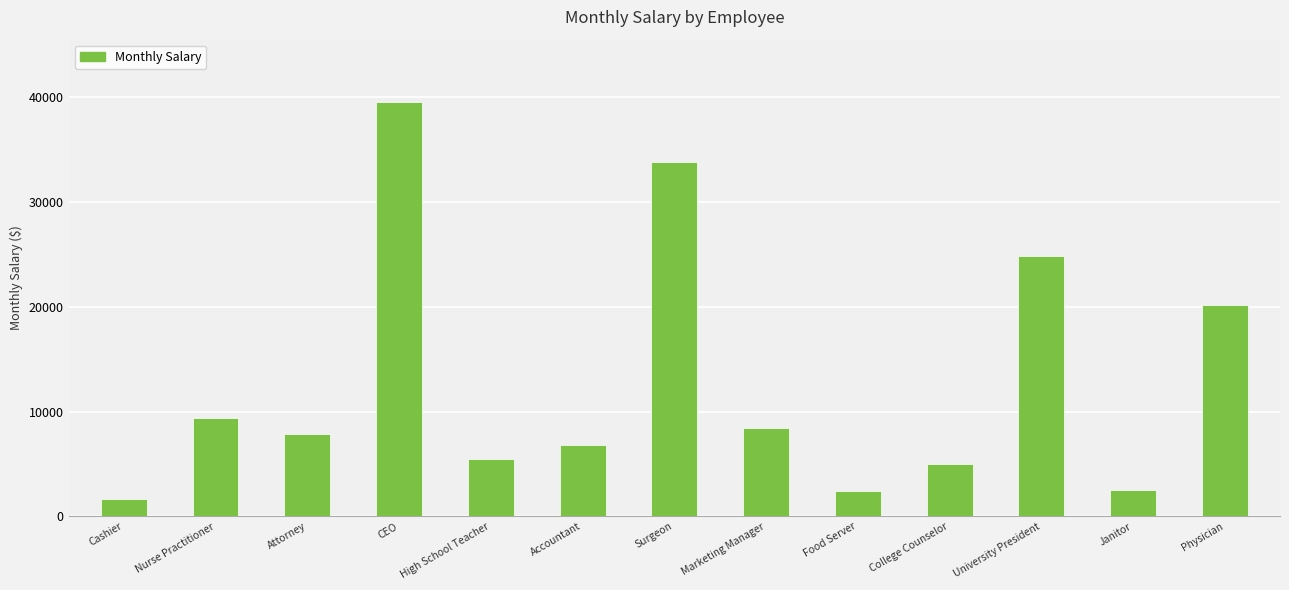

What is the change in value from CEO to University President?

-14670